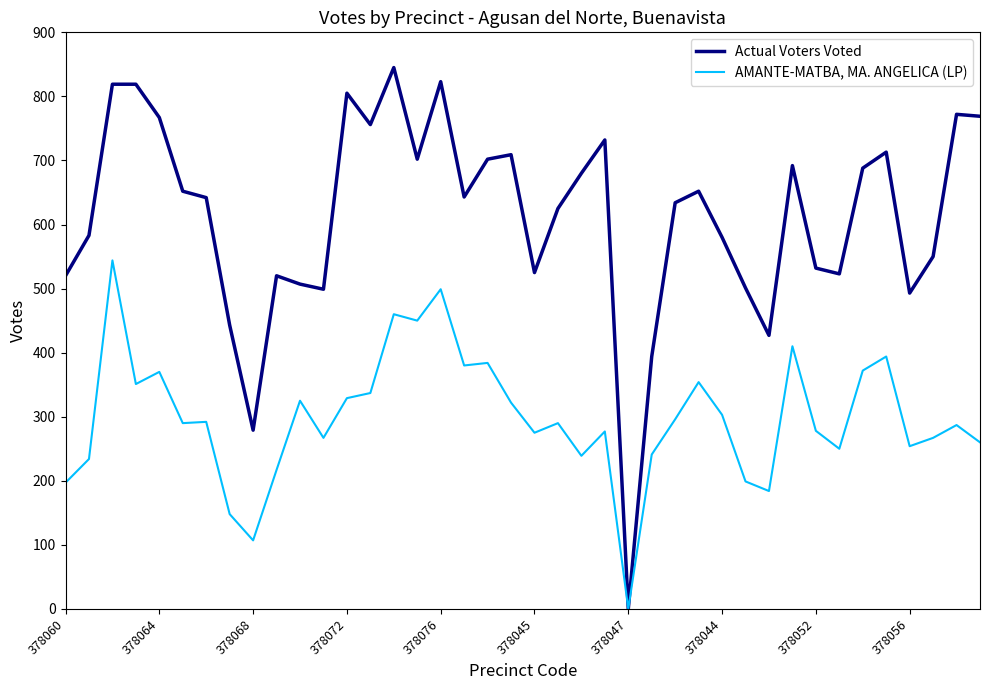

What is the maximum value shown in the chart?

845